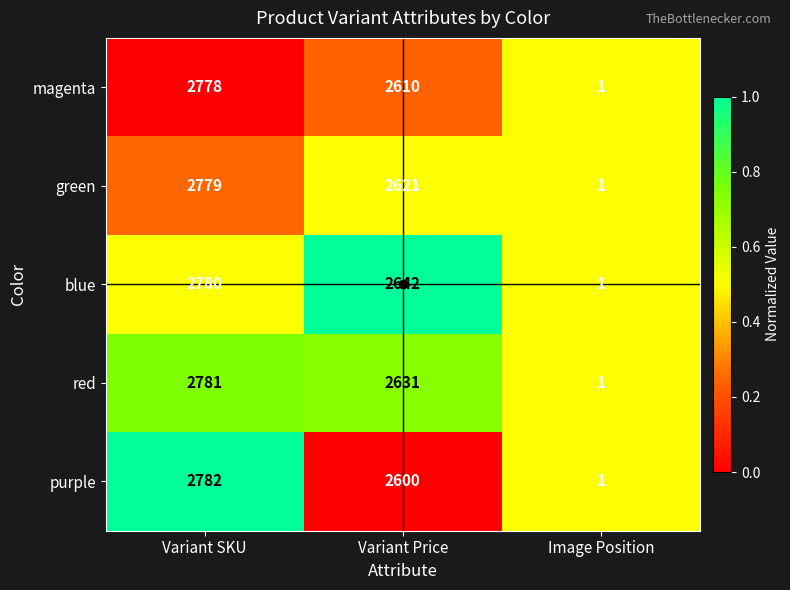

Which series has the largest total across all categories?

blue